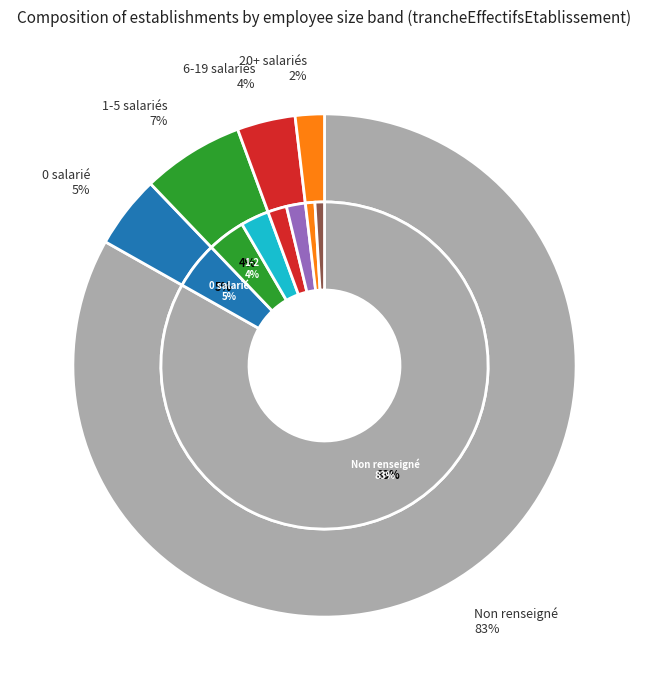

Is it true that 01 is 4% of the pie?

True